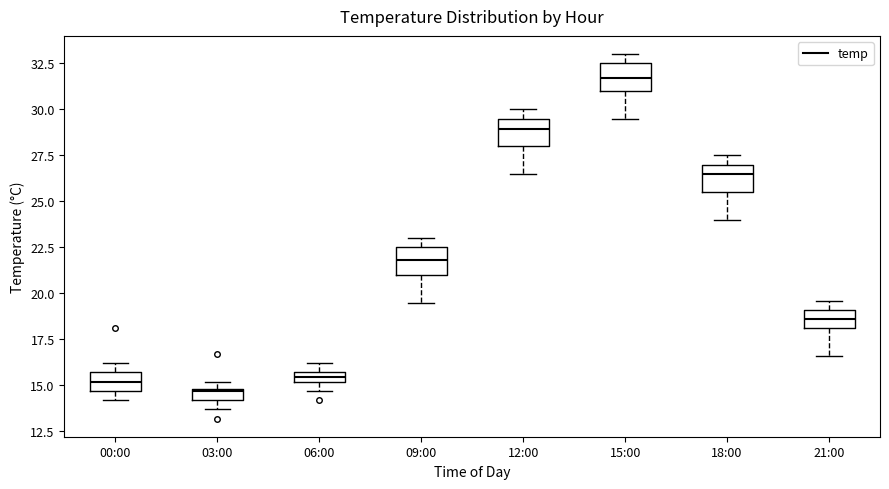

Where is the lower edge of the box for 18:00 on the y-axis? The values are not printed on the chart, so give them approximately, as read against the axis.

25.5